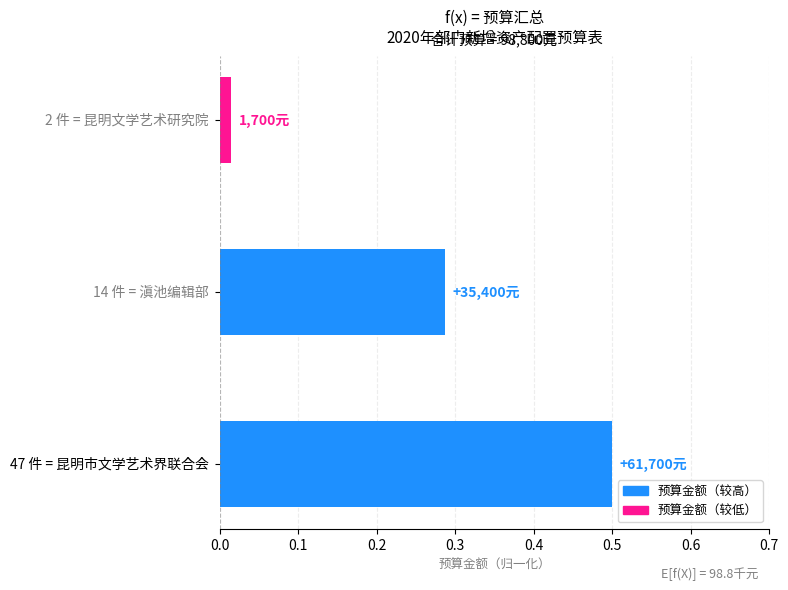

Are the bars grouped side by side (vs. stacked)?

No